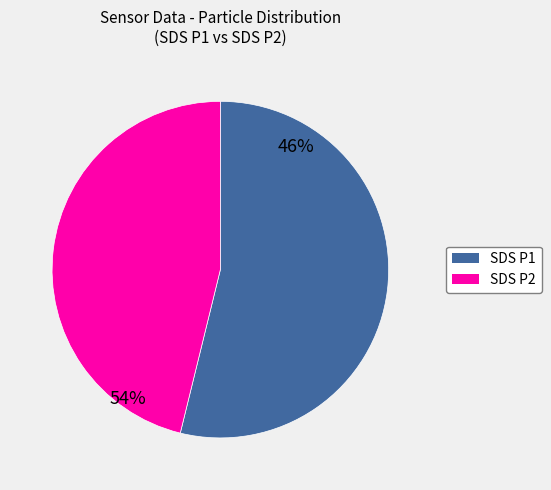

What is the ratio of the value at SDS P2 to the value at SDS P1?

0.9